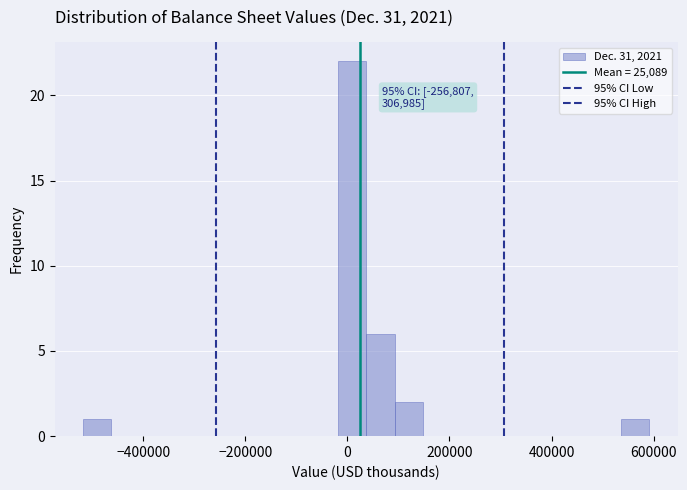

Around what value on the x-axis is the tallest bar? Give the approximate position of its centre, as read against the axis.

0